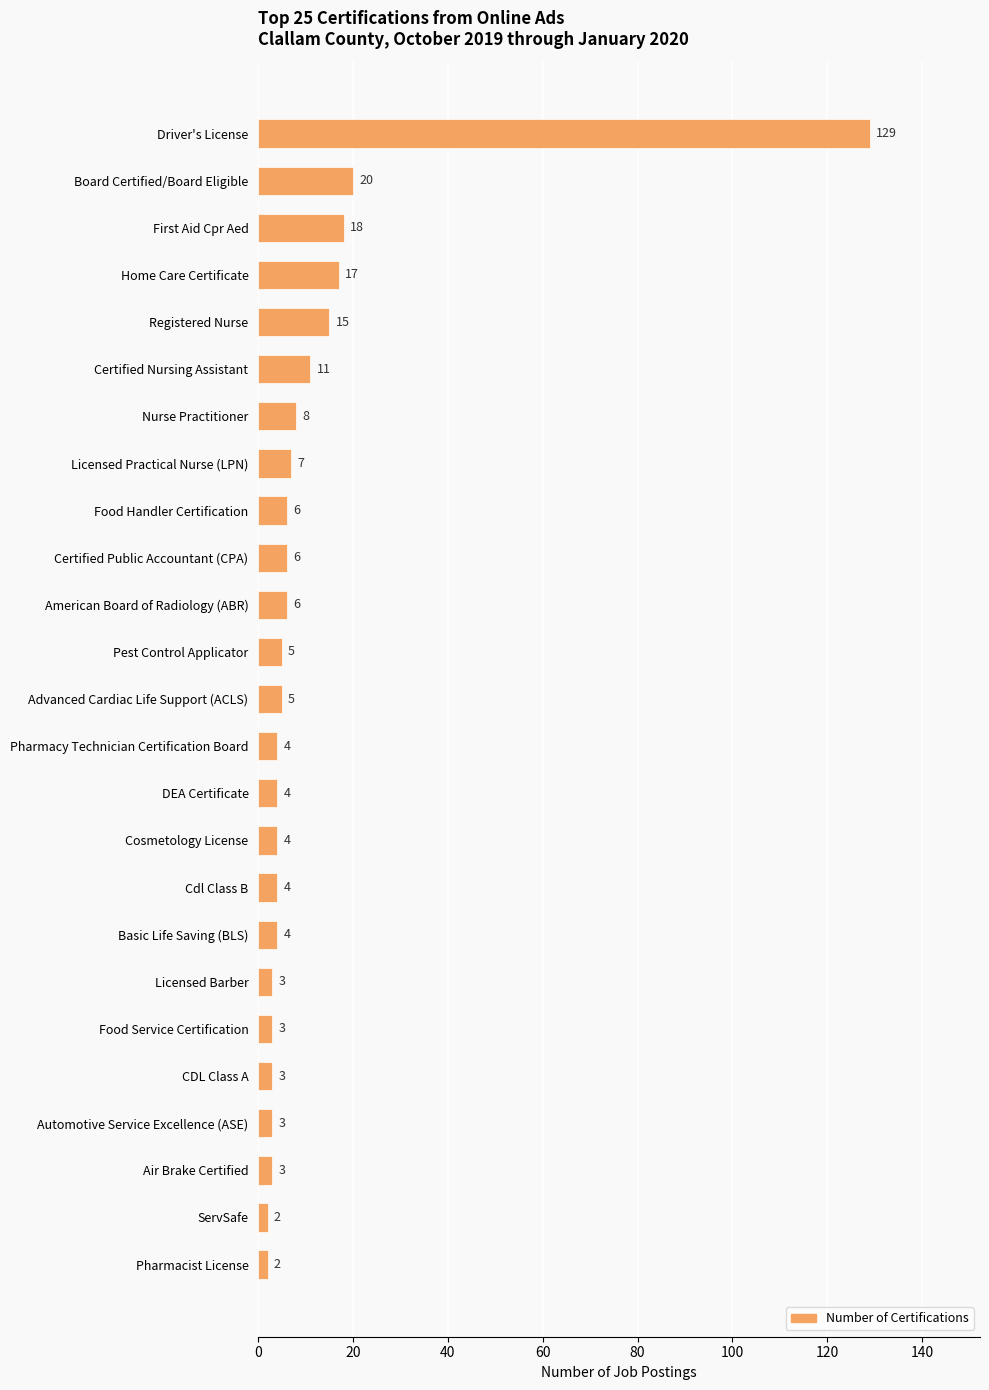

Reading top to bottom, extract all data points from this chart.

Driver's License=129	Board Certified/Board Eligible=20	First Aid Cpr Aed=18	Home Care Certificate=17	Registered Nurse=15	Certified Nursing Assistant=11	Nurse Practitioner=8	Licensed Practical Nurse (LPN)=7	Food Handler Certification=6	Certified Public Accountant (CPA)=6	American Board of Radiology (ABR)=6	Pest Control Applicator=5	Advanced Cardiac Life Support (ACLS)=5	Pharmacy Technician Certification Board=4	DEA Certificate=4	Cosmetology License=4	Cdl Class B=4	Basic Life Saving (BLS)=4	Licensed Barber=3	Food Service Certification=3	CDL Class A=3	Automotive Service Excellence (ASE)=3	Air Brake Certified=3	ServSafe=2	Pharmacist License=2